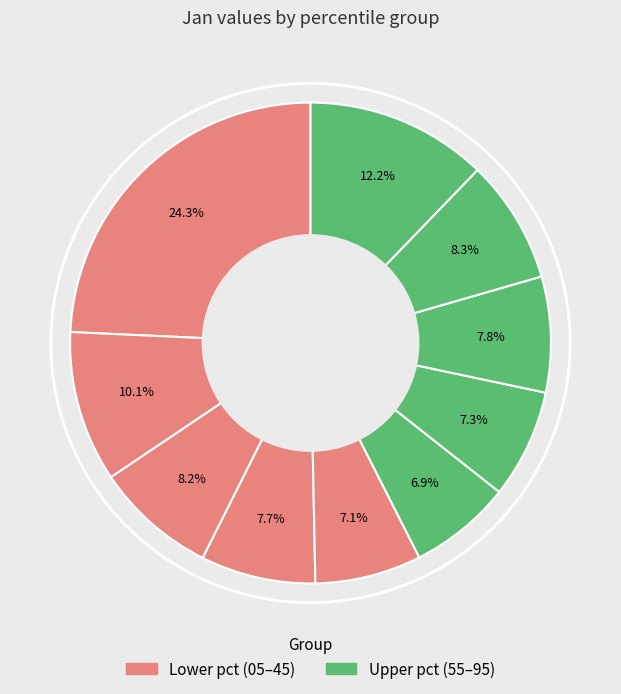

How many segments does this pie chart have?

10